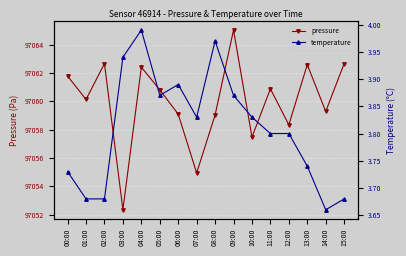

Reading left to right, what are all the values shown in this chart?

pressure: 00:00=97061.8	01:00=97060.1	02:00=97062.7	03:00=97052.3	04:00=97062.4	05:00=97060.8	06:00=97059.1	07:00=97054.9	08:00=97059.0	09:00=97065.0	10:00=97057.5	11:00=97060.9	12:00=97058.3	13:00=97062.6	14:00=97059.3	15:00=97062.7
temperature: 00:00=3.7	01:00=3.7	02:00=3.7	03:00=3.9	04:00=4.0	05:00=3.9	06:00=3.9	07:00=3.8	08:00=4.0	09:00=3.9	10:00=3.8	11:00=3.8	12:00=3.8	13:00=3.7	14:00=3.7	15:00=3.7